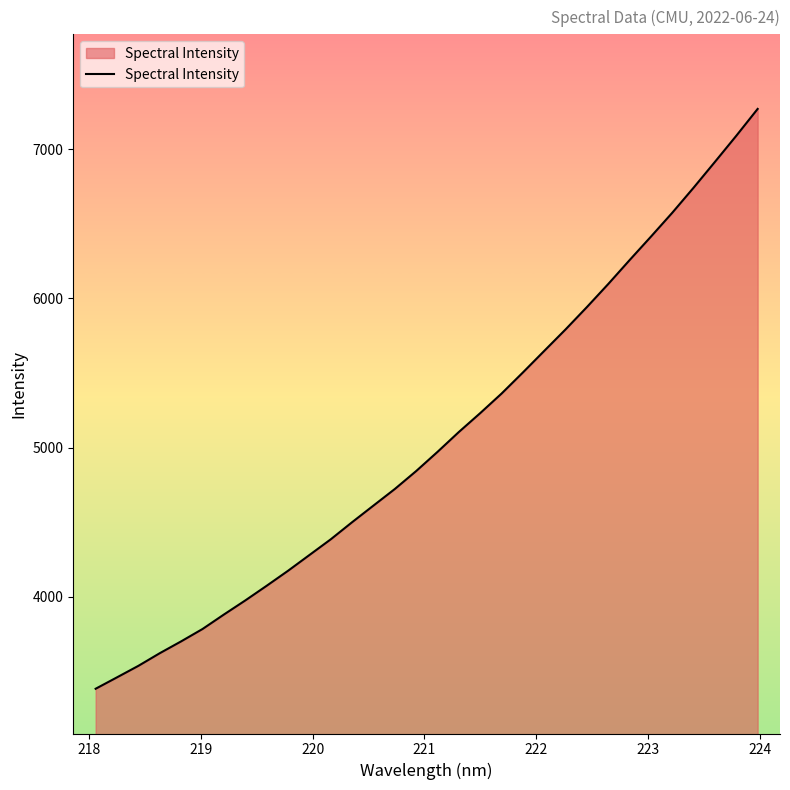

What is the smallest value displayed?

3383.0